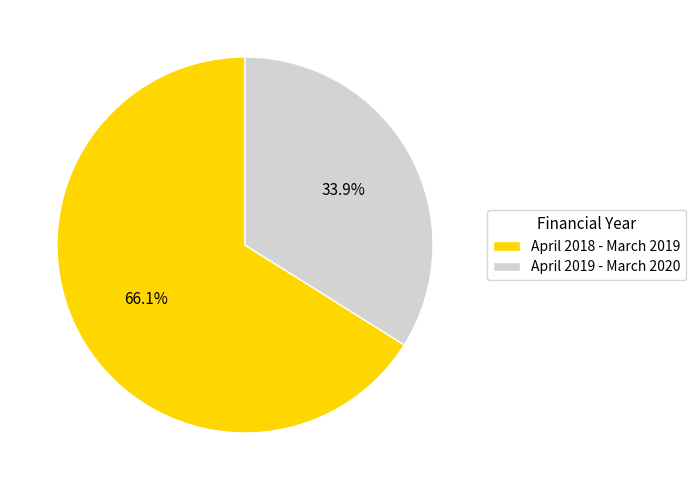

Between April 2018 - March 2019 and April 2019 - March 2020, which is larger?

April 2018 - March 2019